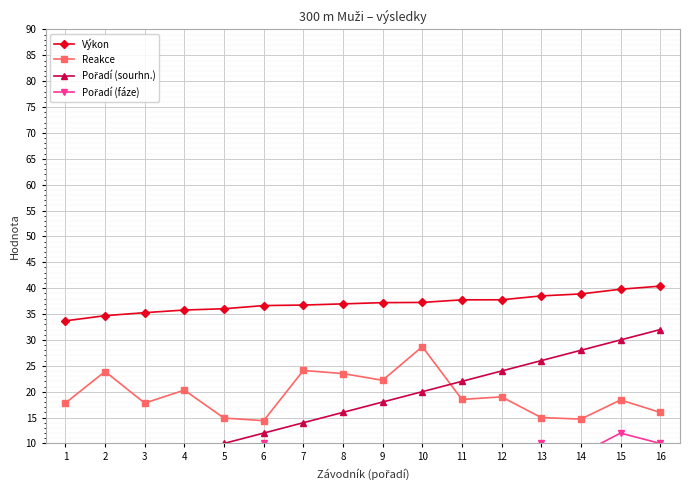

Reading right to left, extract all data points from this chart.

Výkon: 40.4	39.8	38.9	38.5	37.8	37.8	37.2	37.2	37.0	36.7	36.6	36.0	35.8	35.3	34.7	33.7
Reakce: 16.0	18.4	14.7	15.0	19.0	18.5	28.7	22.2	23.5	24.1	14.4	14.9	20.3	17.8	23.9	17.8
Pořadí (sourhn.): 32.0	30.0	28.0	26.0	24.0	22.0	20.0	18.0	16.0	14.0	12.0	10.0	8.0	6.0	4.0	2.0
Pořadí (fáze): 10.0	12.0	8.0	10.0	6.0	4.0	8.0	6.0	4.0	2.0	10.0	8.0	2.0	6.0	4.0	2.0